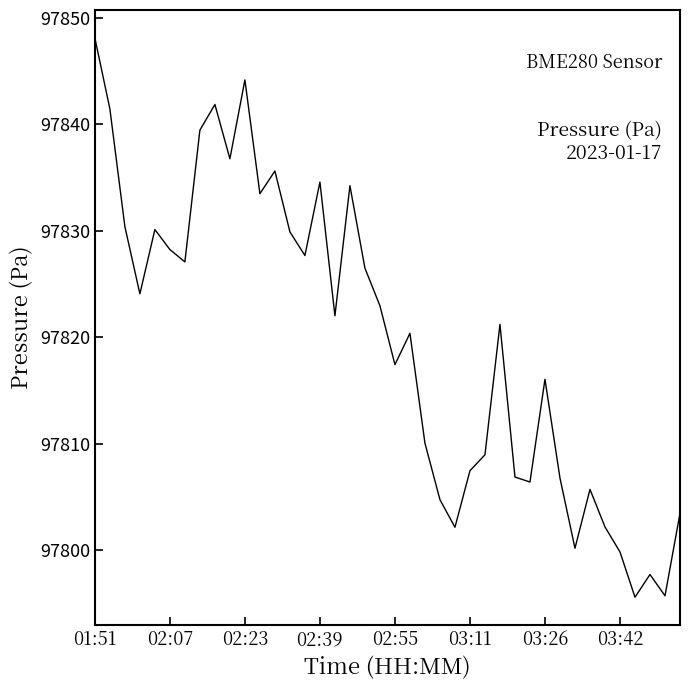

What is the minimum value shown in the chart?

97795.6